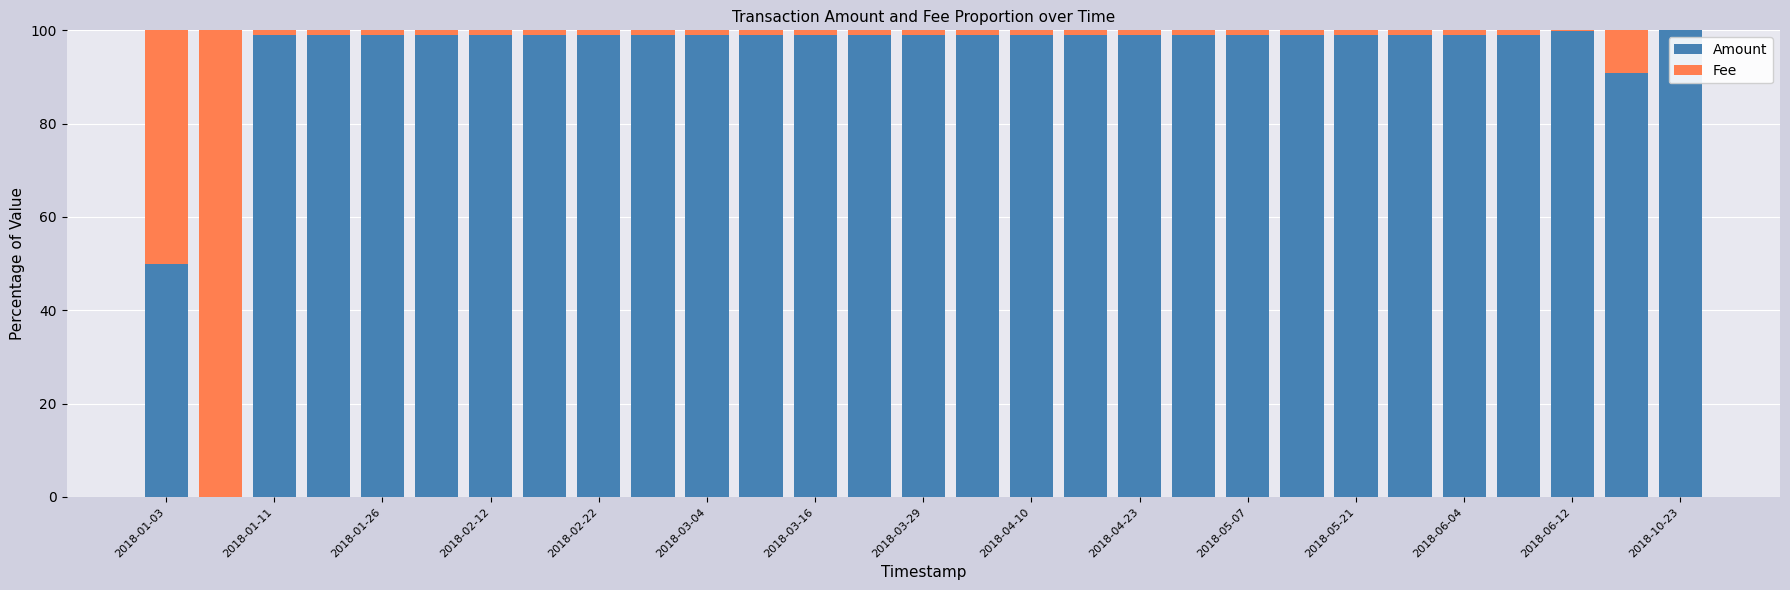

What is the highest value of the Amount series?

100.0